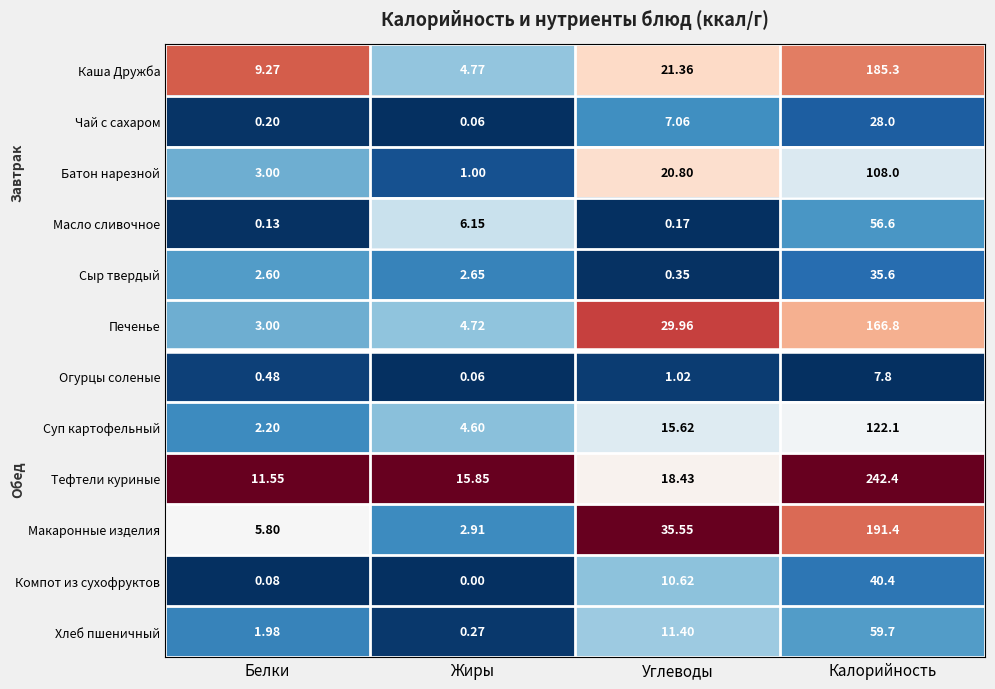

Which series has the widest spread of values?

Тефтели куриные